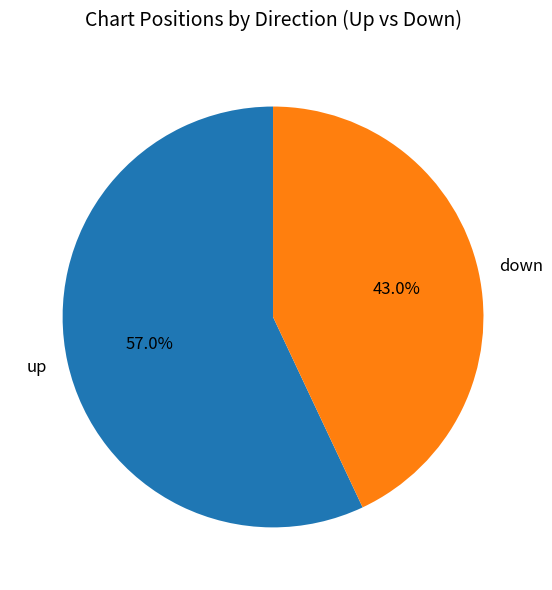

Which has a higher value, up or down?

up